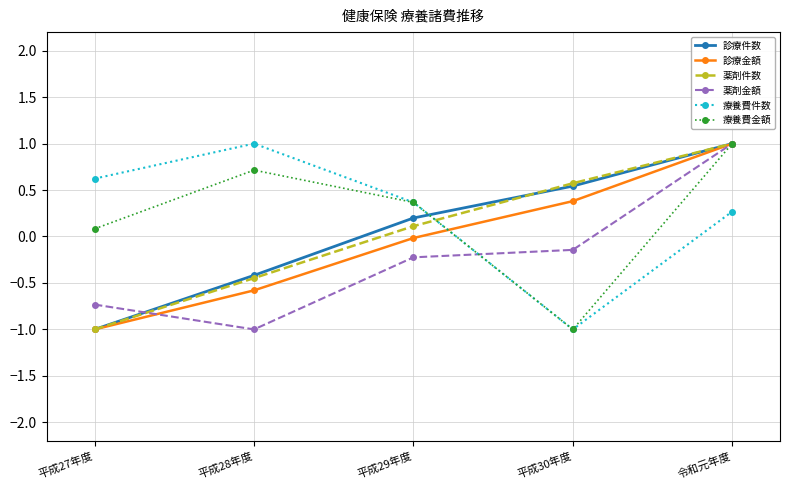

What is the difference between the 療養費件数 values at 令和元年度 and 平成28年度?

0.7